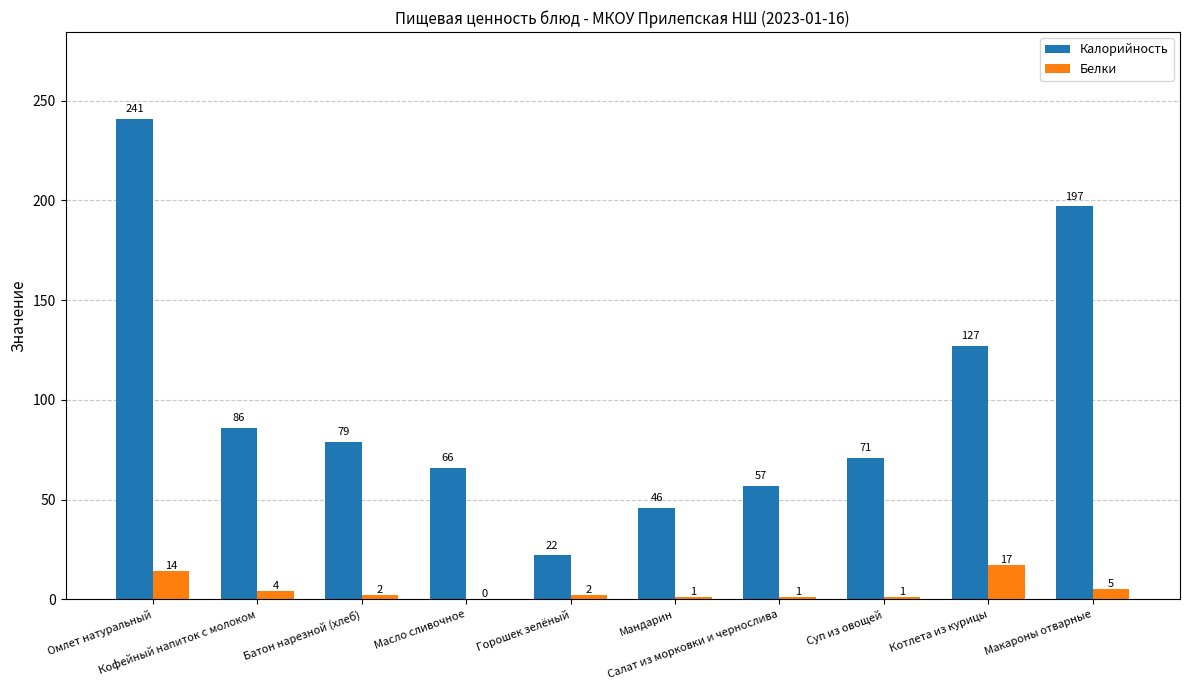

Which series has the largest total across all categories?

Калорийность